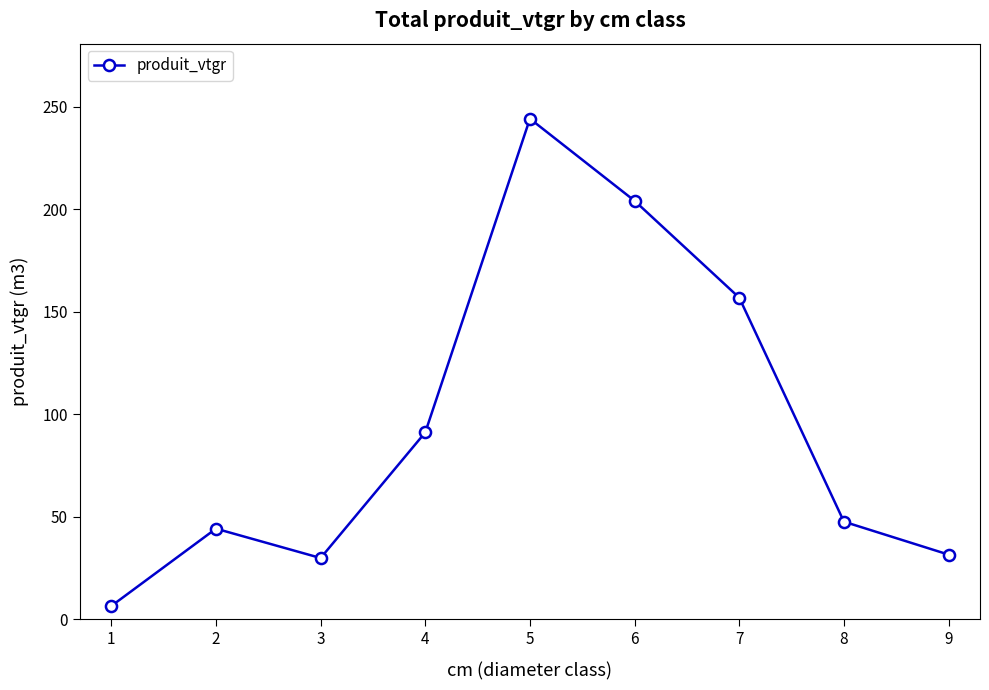

Reading left to right, what are all the values shown in this chart?

6.4	44.1	29.8	91.1	244.2	204.1	156.8	47.5	31.5